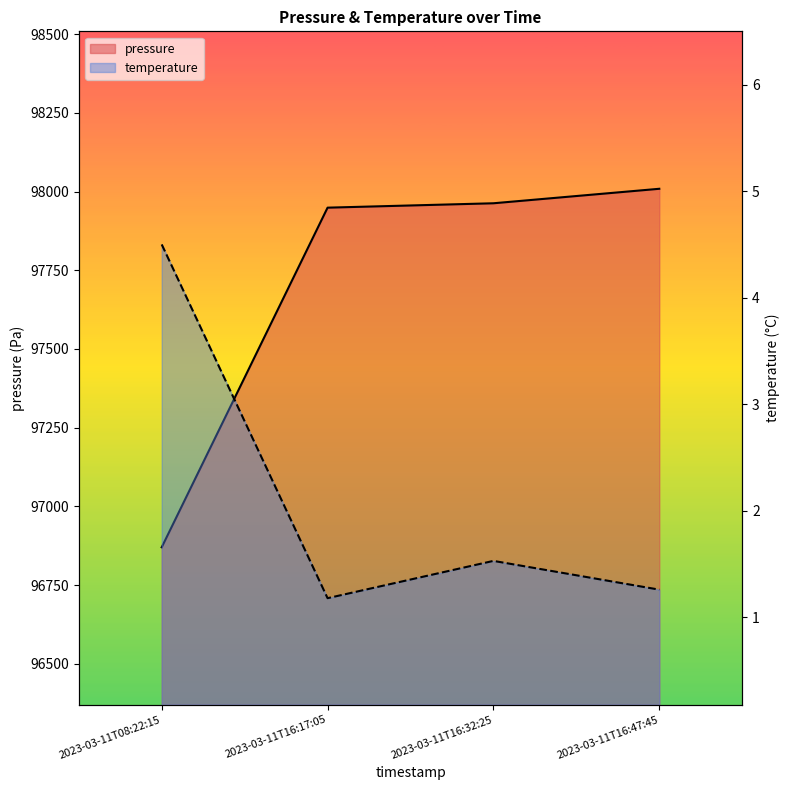

What are all the series names shown in the legend?

pressure, temperature